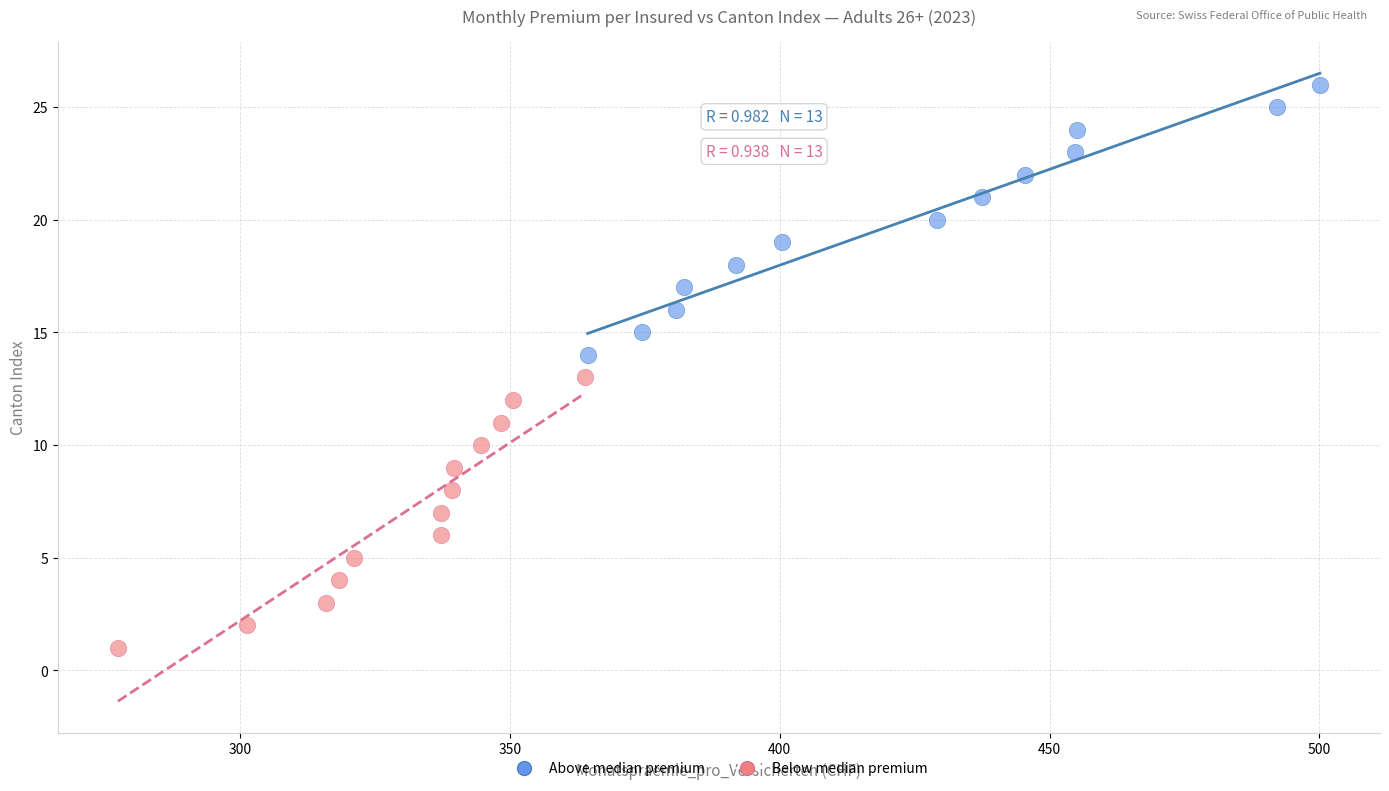

Which series contains the highest Y value?

Above median premium